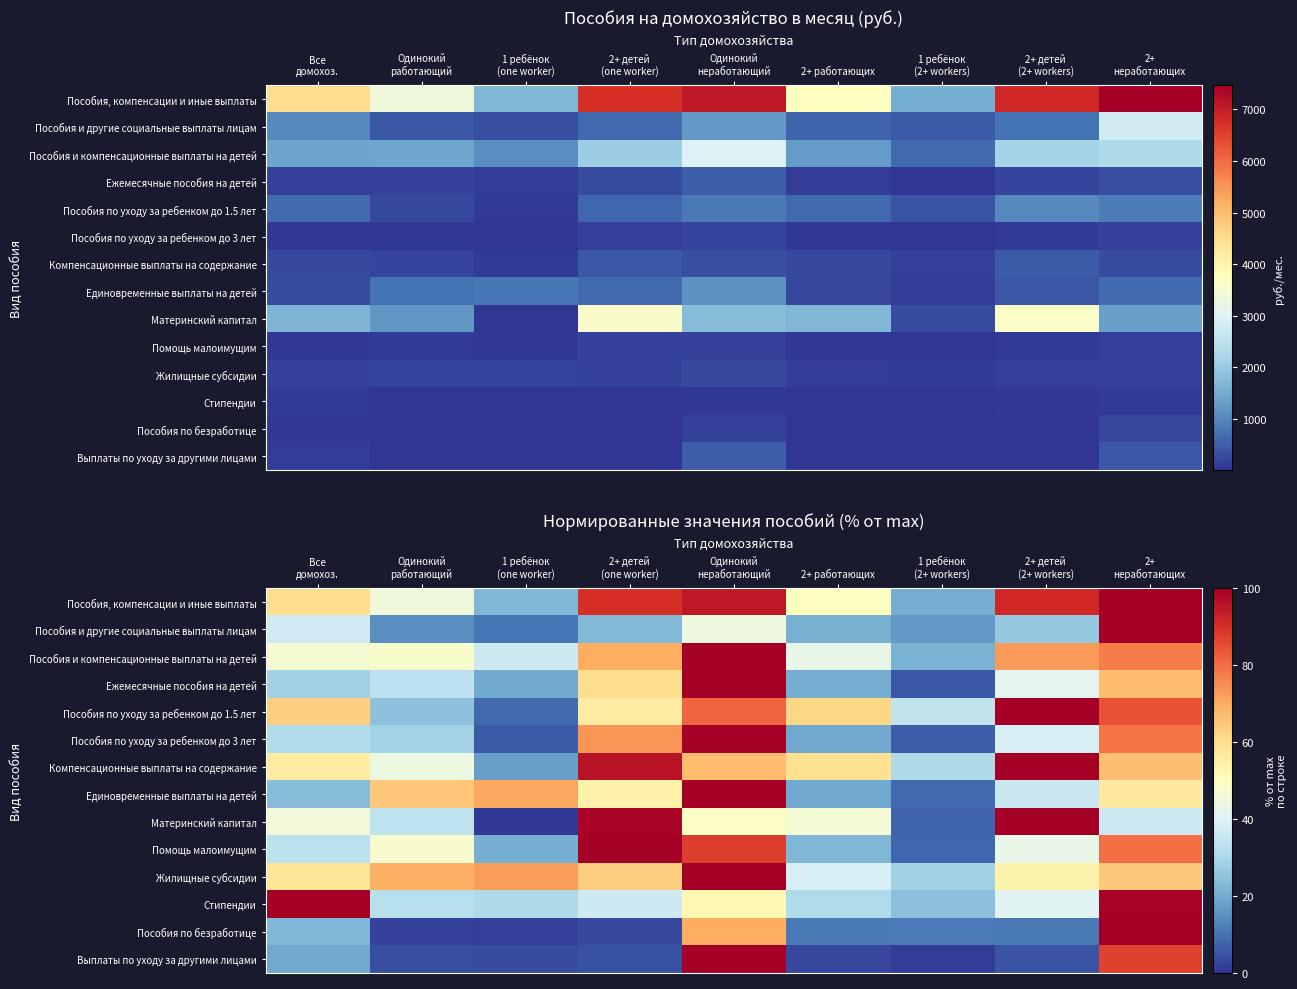

Between 2+ детей (one worker) and 2+ детей (2+ workers), which series saw the biggest shift?

Помощь малоимущим